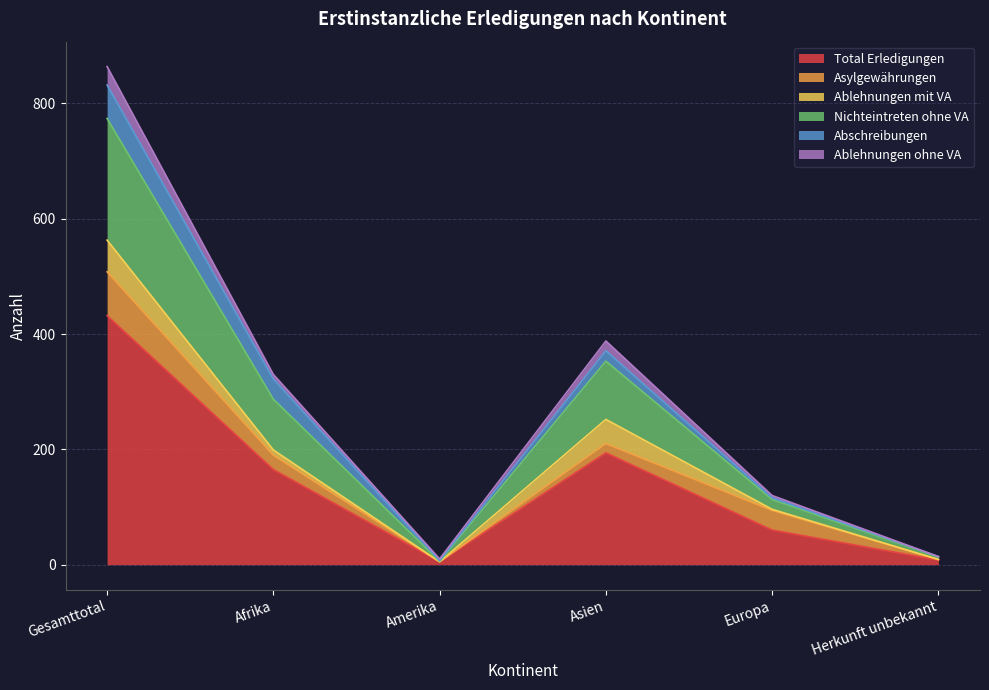

Does the chart have visible grid lines?

Yes